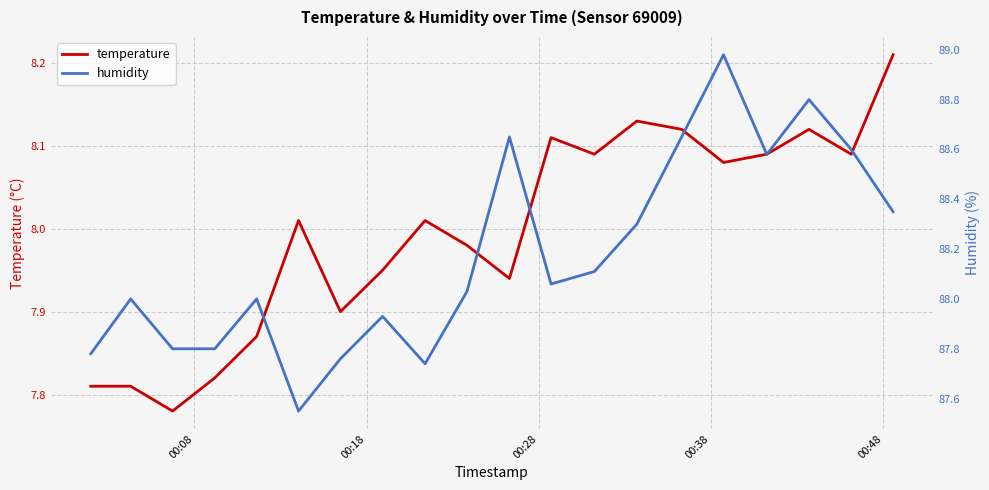

Is the value of temperature at 00:38 greater than the value of humidity at 8?

No